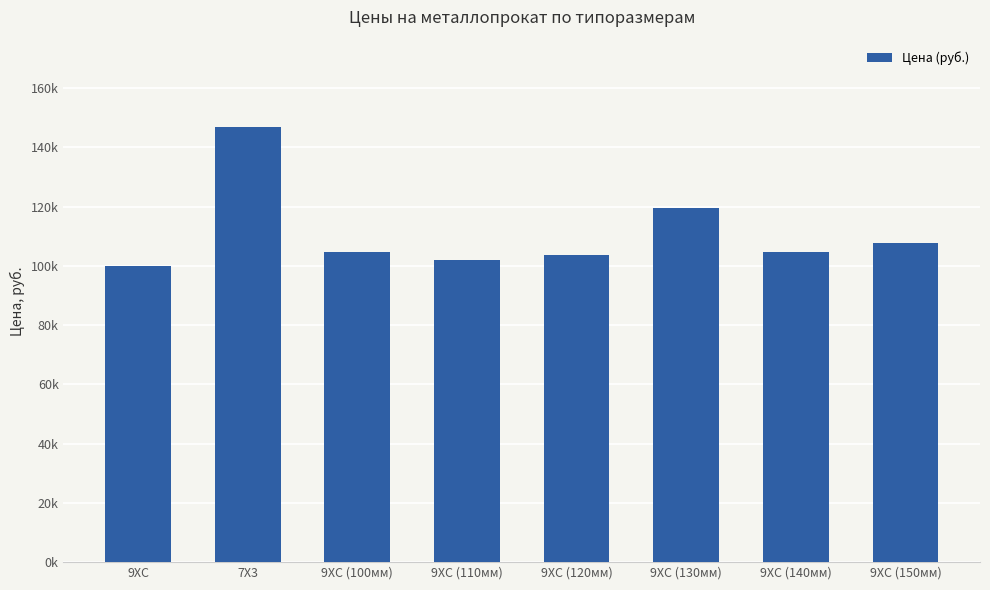

What is the change in value from 9ХС (100мм) to 9ХС (120мм)?

-900